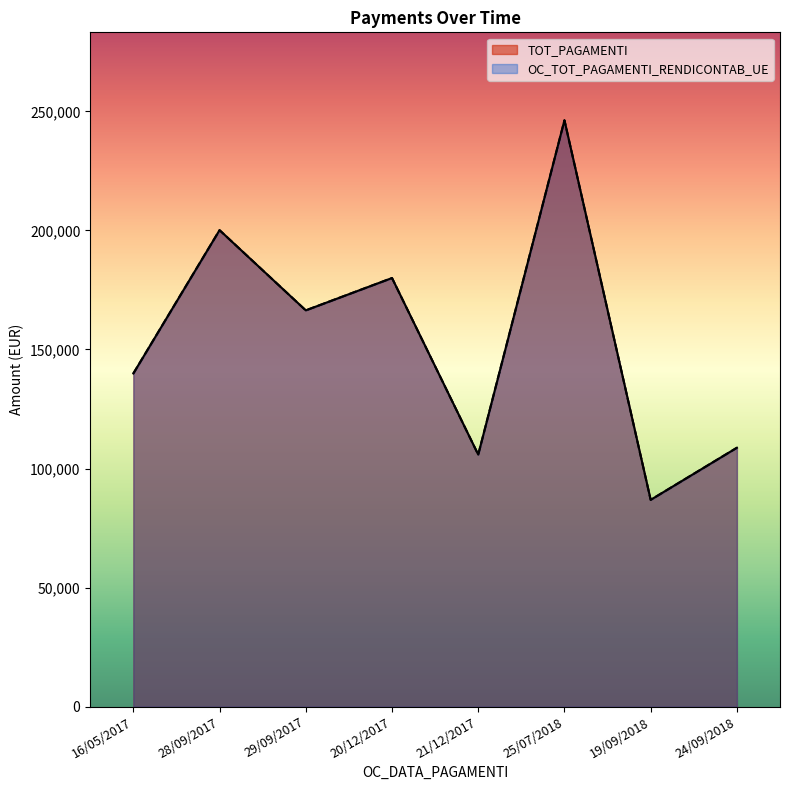

What is the label of the 1st point from the left?

16/05/2017